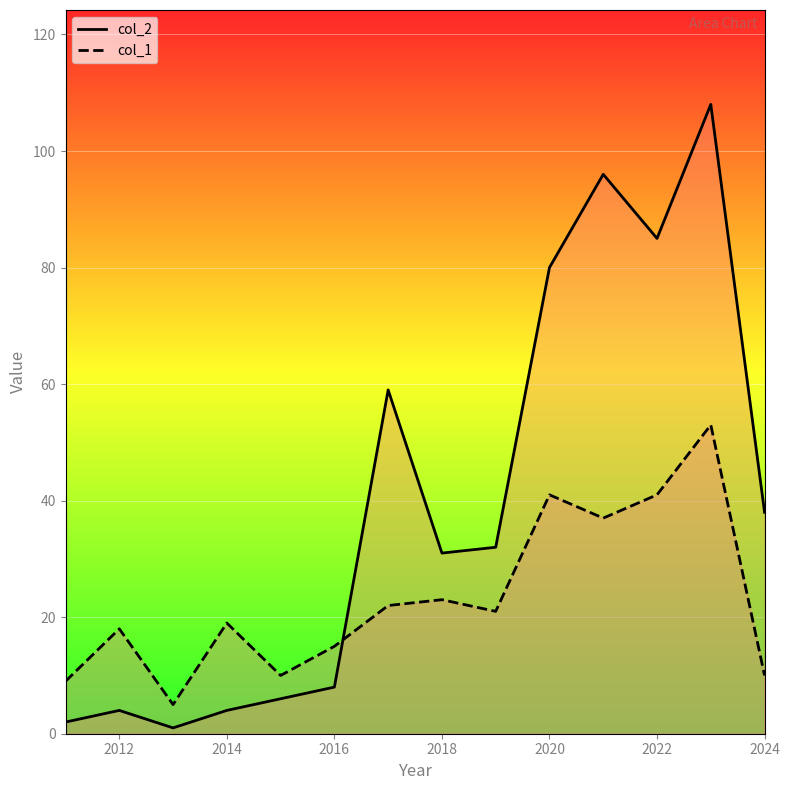

At 2020, list the series in order from smallest to largest.

col_1, col_2